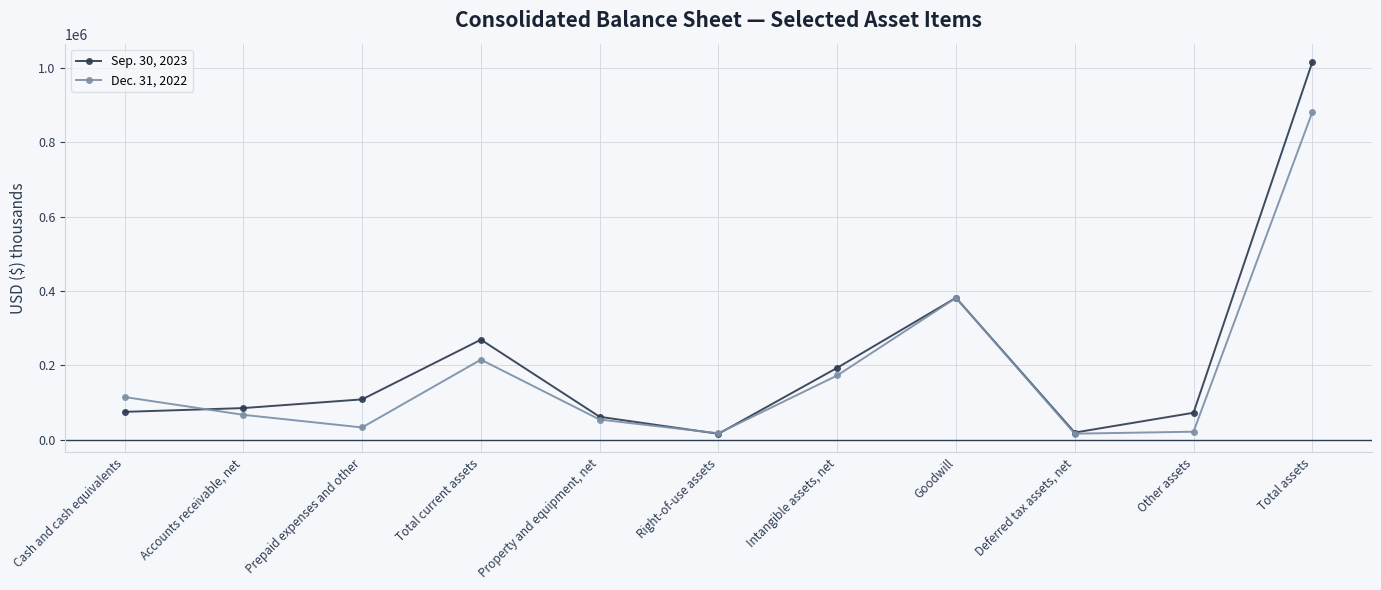

What is the difference between the highest and lowest values at Total current assets?

53794